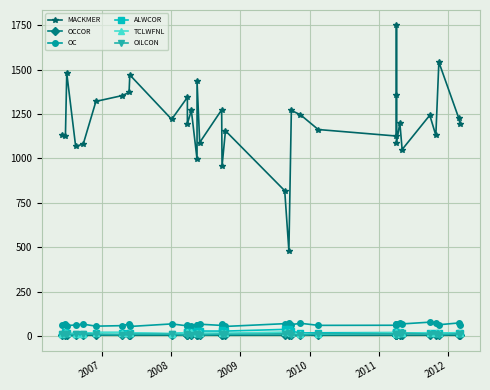

Which series has the widest spread of values?

MACKMER